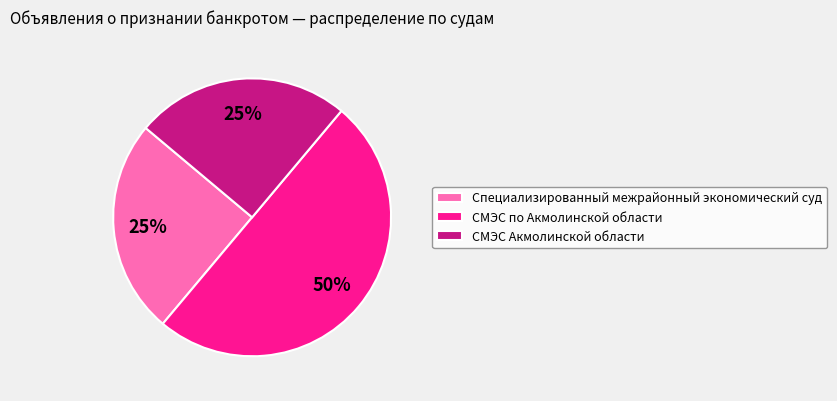

Does Специализированный межрайонный экономический суд represent more than half of the total?

No